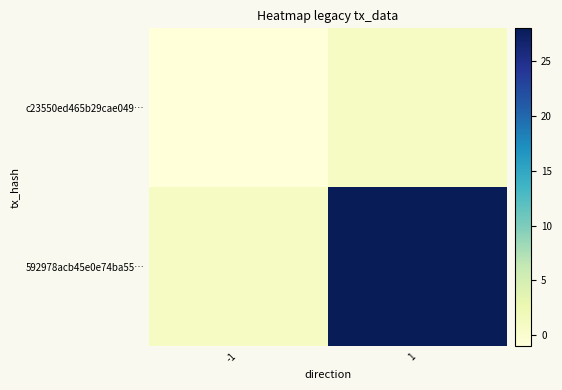

How many categories are shown in the chart?

2